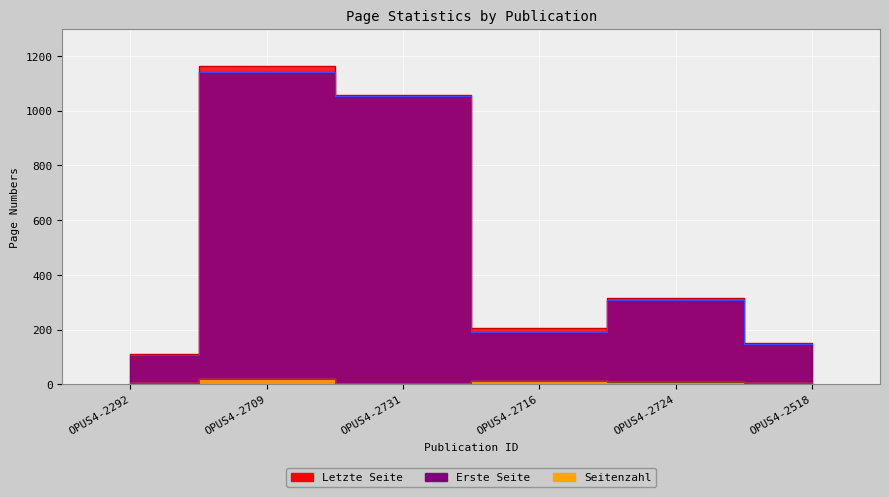

At which category does Letzte Seite reach its first local valley?

OPUS4-2716